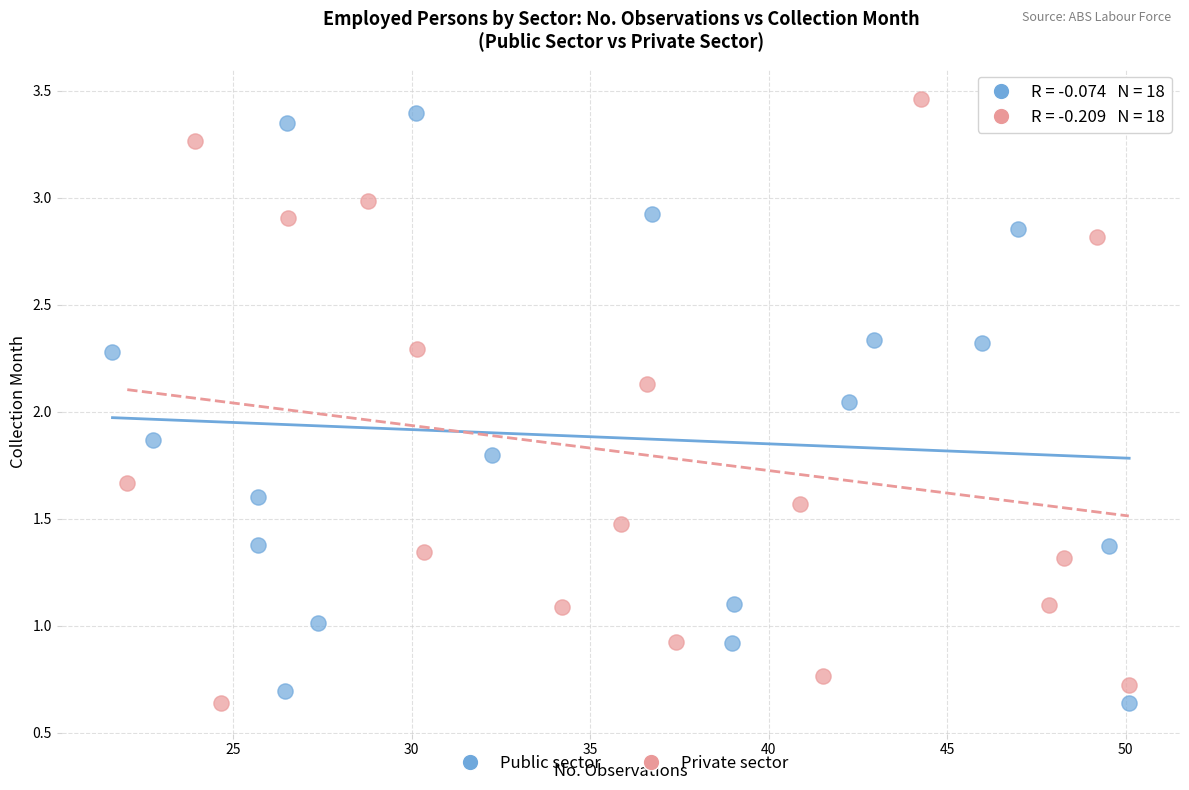

Which series contains the highest Y value?

Private sector